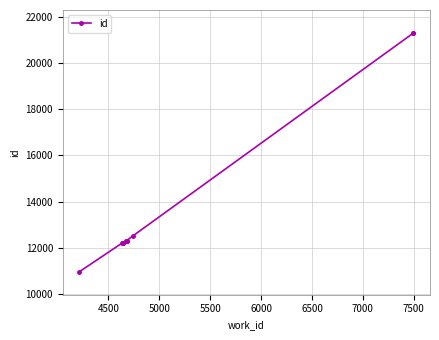

What is the minimum value shown in the chart?

10967